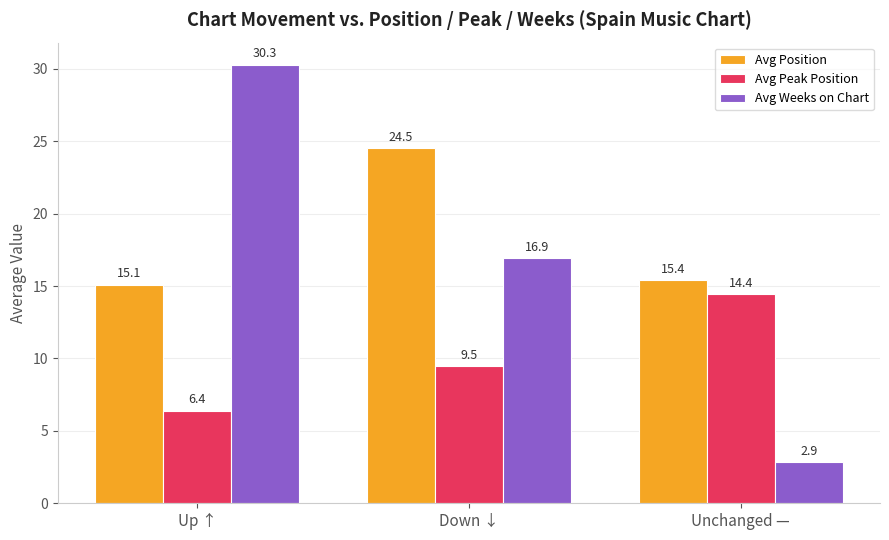

What is the maximum value shown in the chart?

30.3